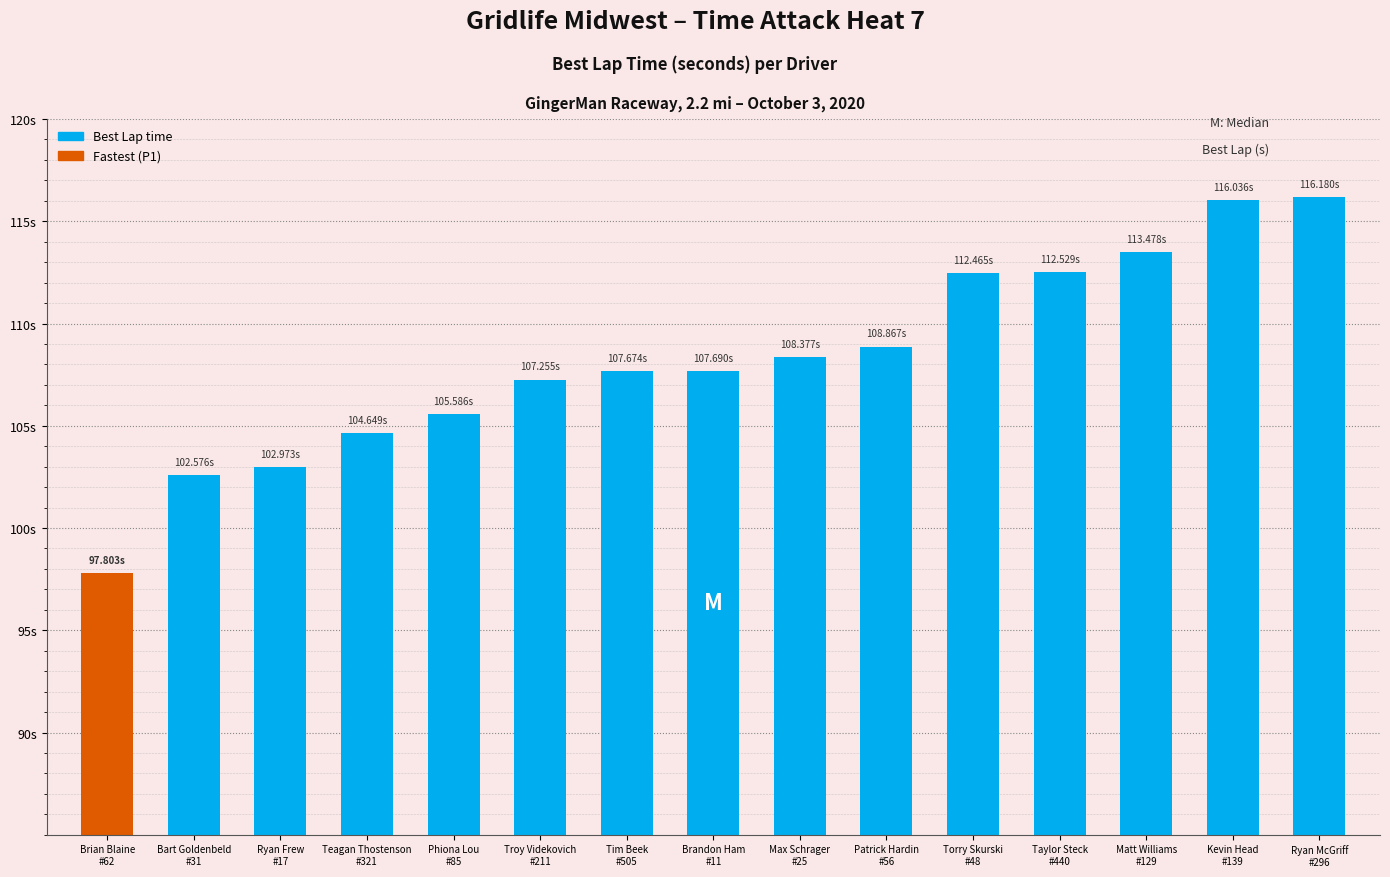

How many distinct data groups are displayed?

1